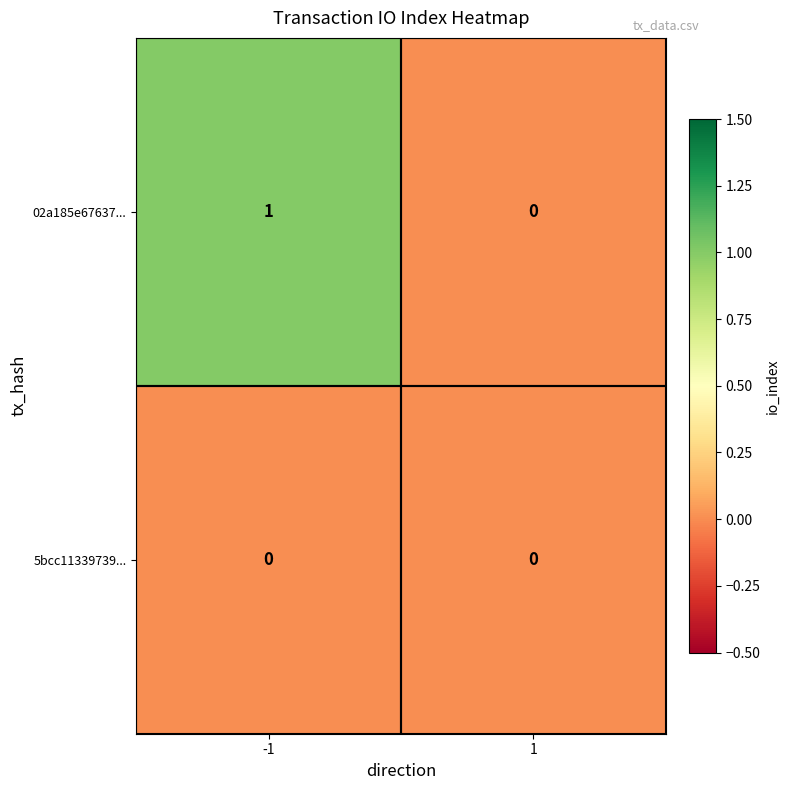

Between -1 and 1, which series saw the biggest shift?

02a185e67637...